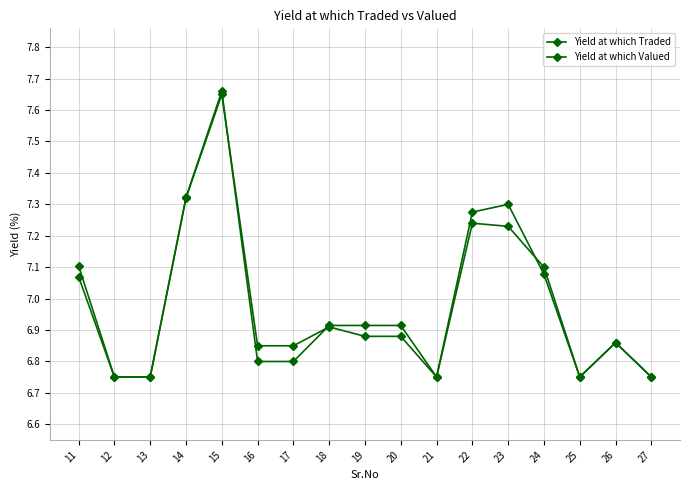

How many lines are shown in the chart?

2